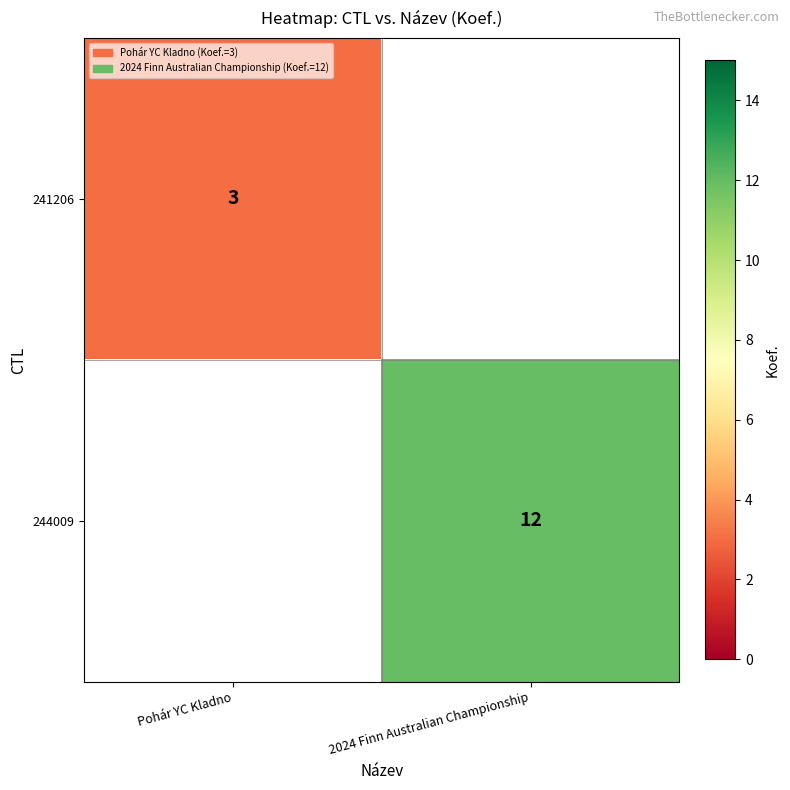

True or false: 241206 has a value of 3 at Pohár YC Kladno.

True